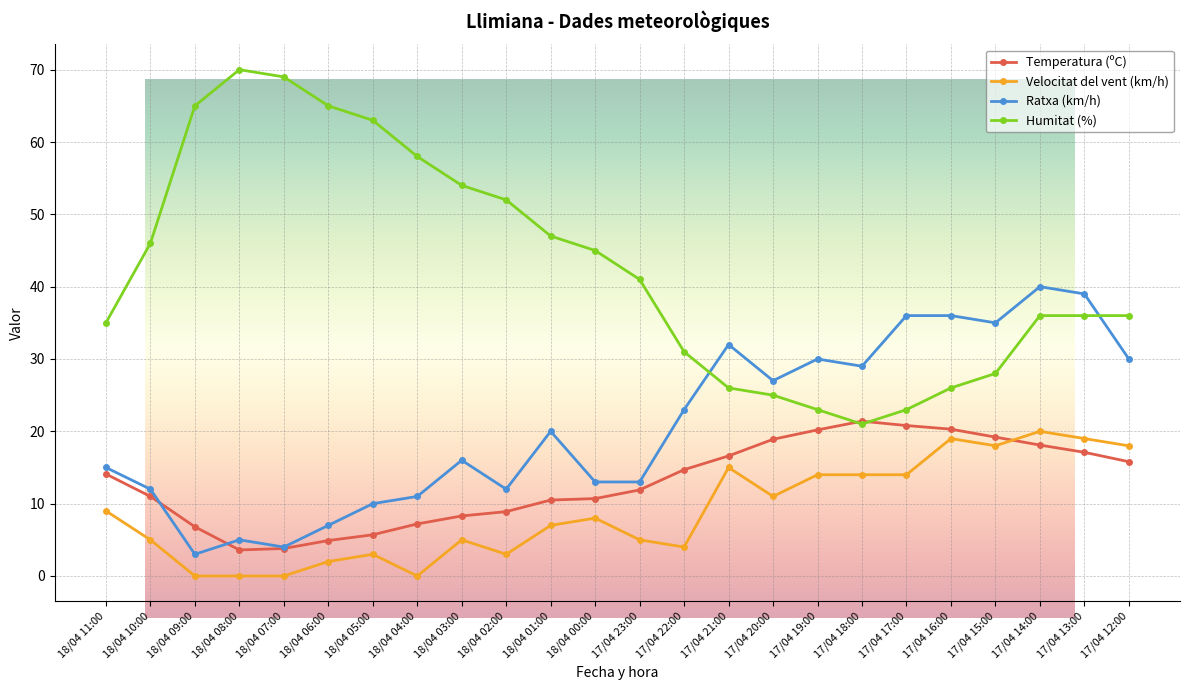

At which category is the sum across all series the highest?

17/04 14:00